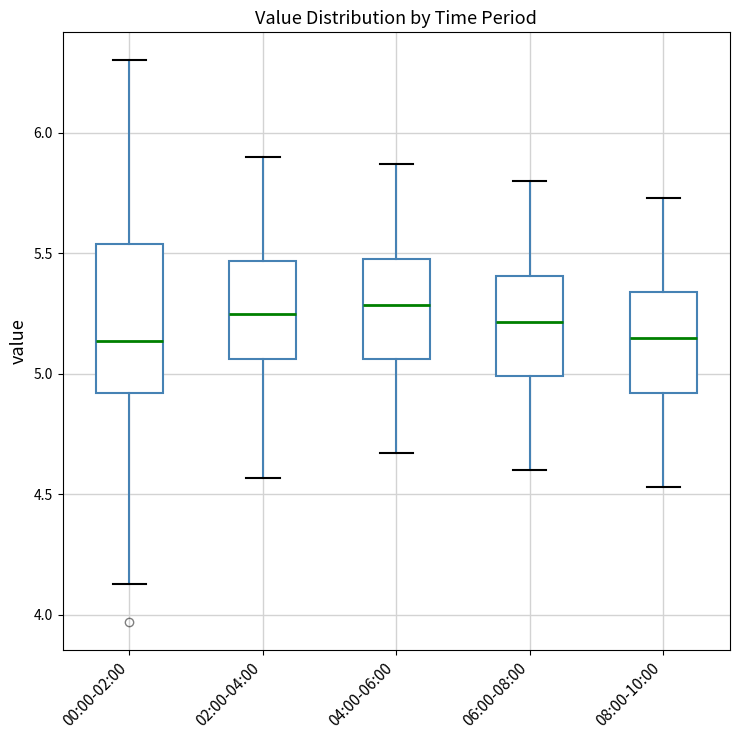

Which box is the tallest, from its lower edge to its upper edge?

00:00-02:00